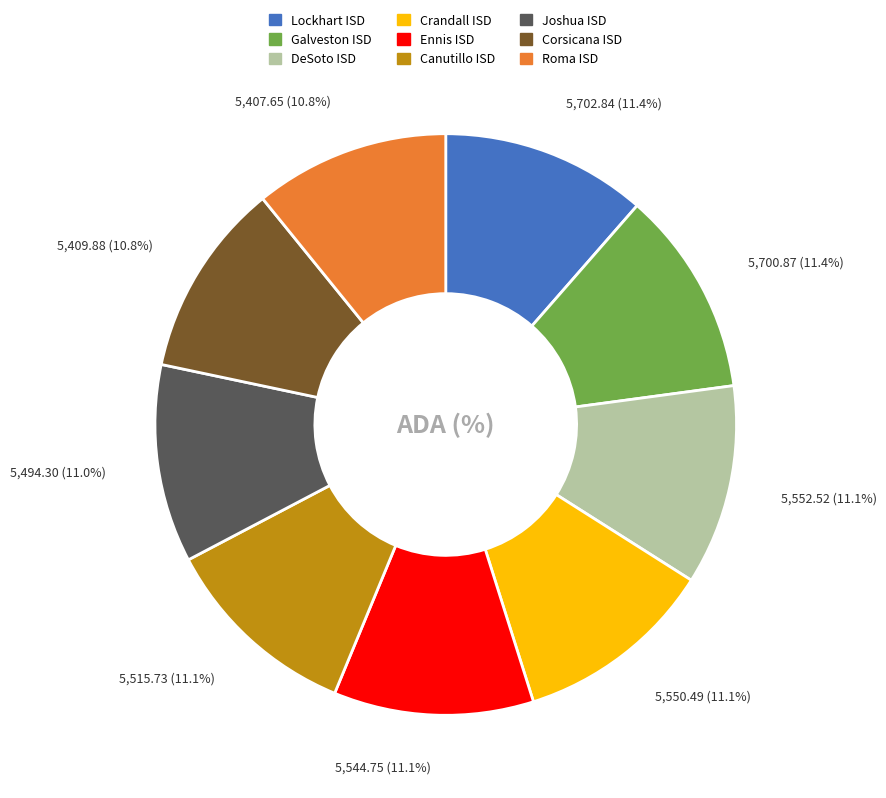

To the nearest percent, what is the average slice percentage?

11%